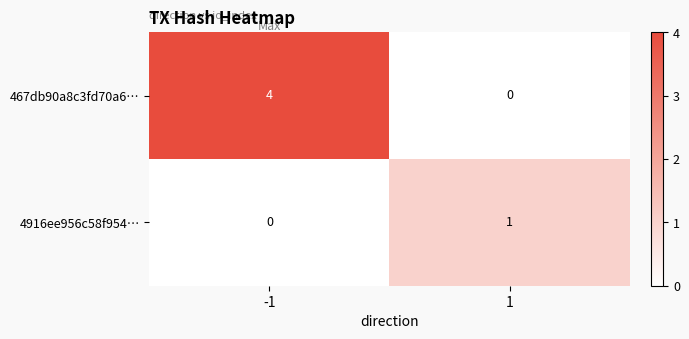

Which series changed the most between -1 and 1?

467db90a8c3fd70a6…